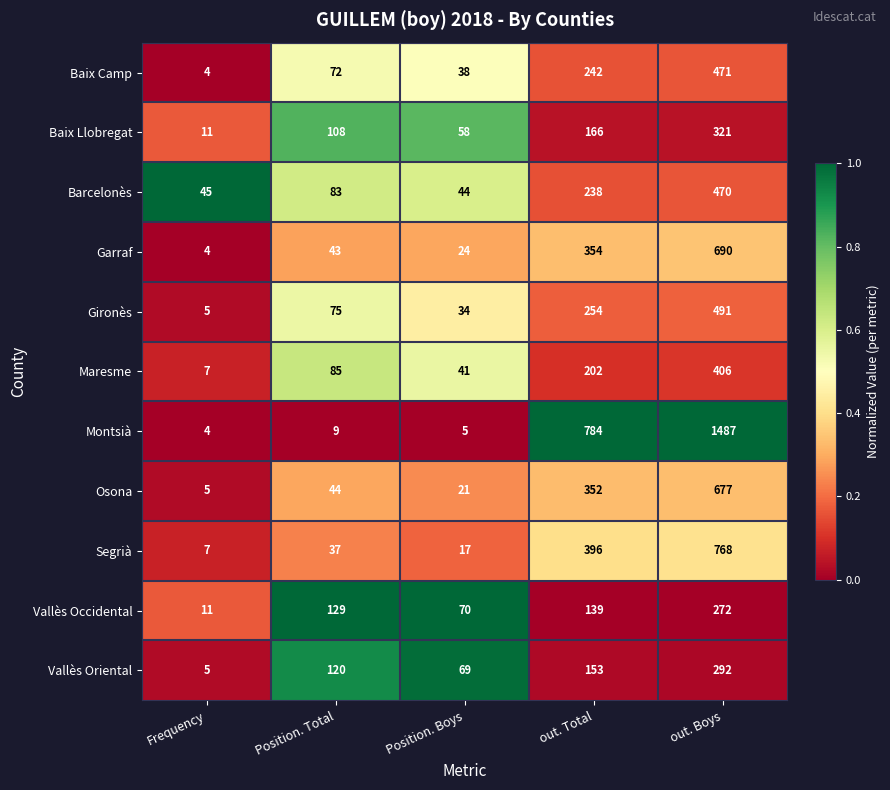

At which category is the sum across all series the highest?

out. Boys